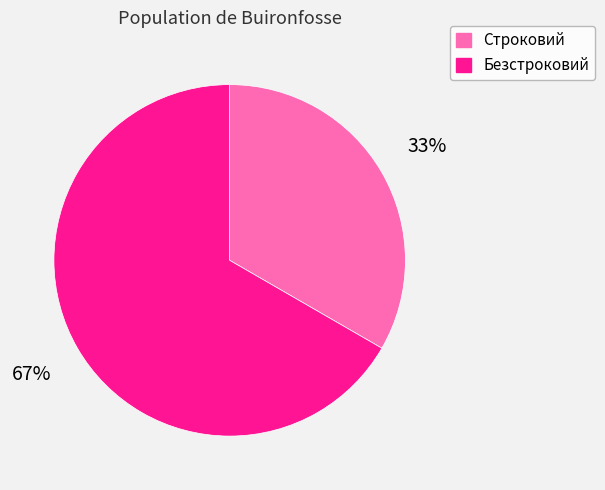

Which category has the smallest portion of the pie?

Строковий